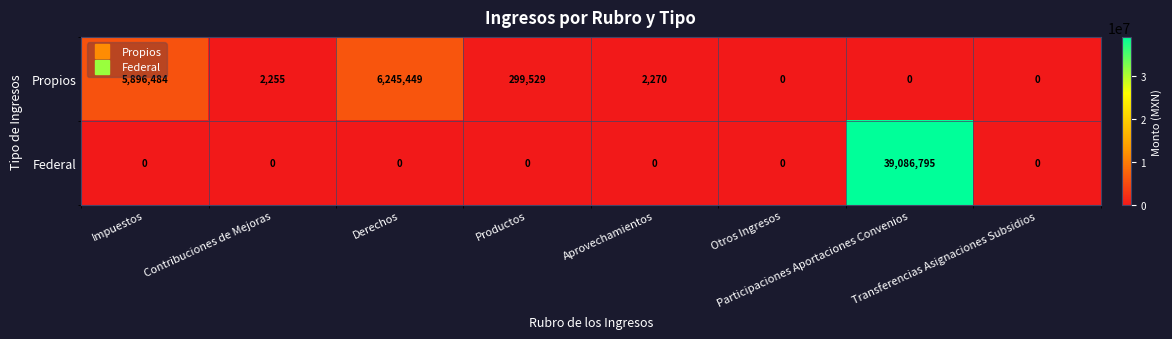

At which category does the chart reach its peak across all series?

Participaciones Aportaciones Convenios